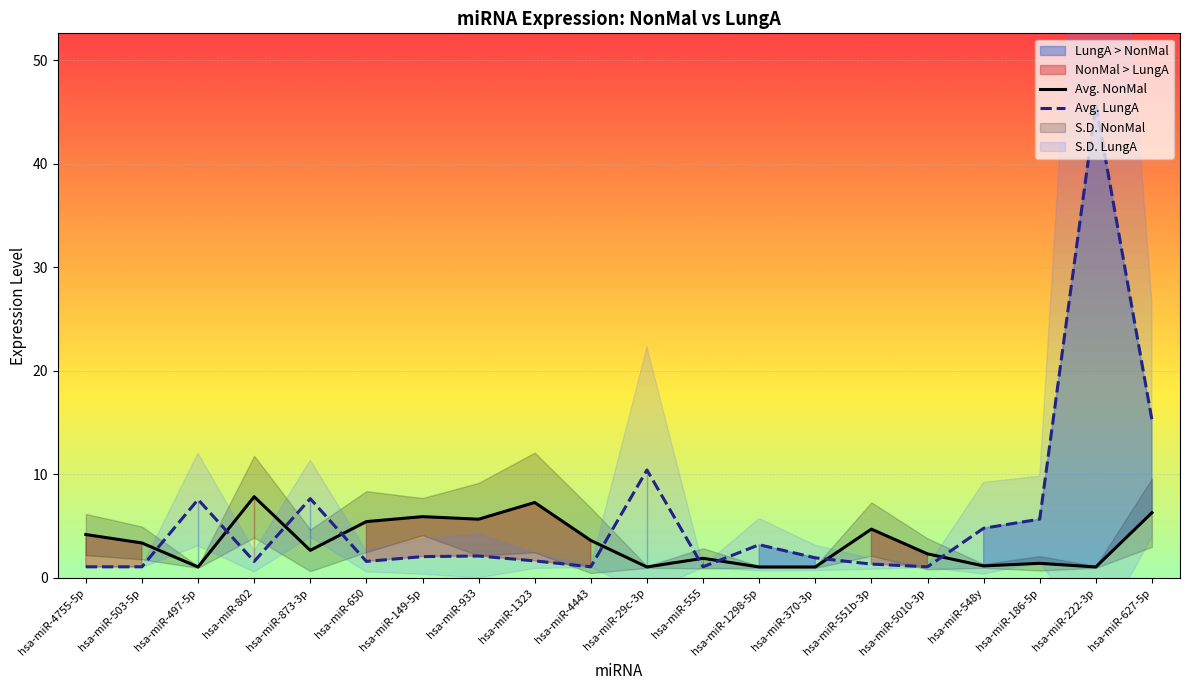

The value of Avg. NonMal at hsa-miR-555 is 1.9. True or false?

True